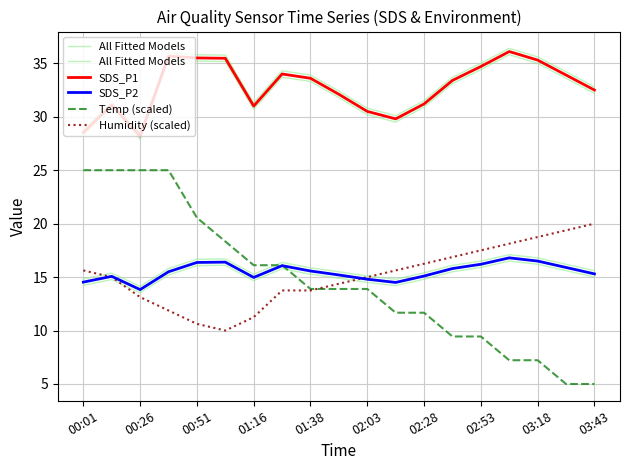

True or false: SDS_P2 and SDS_P1 cross at least once.

False